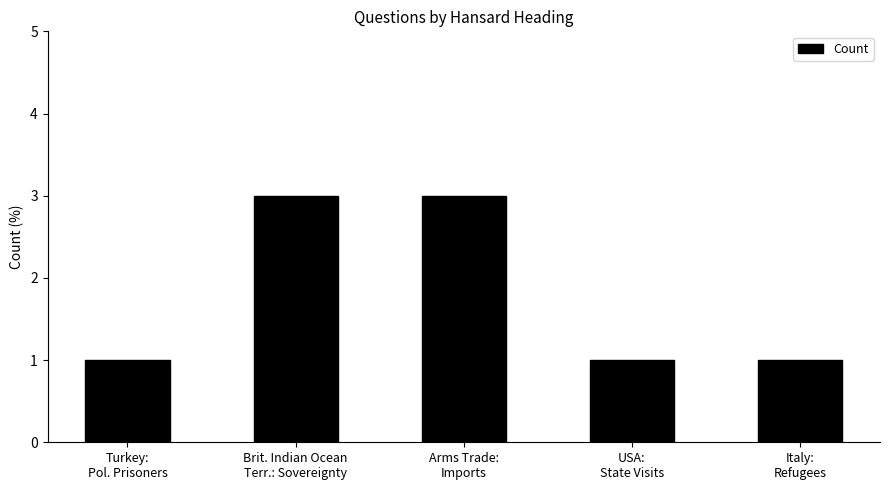

What is the greatest value displayed?

3